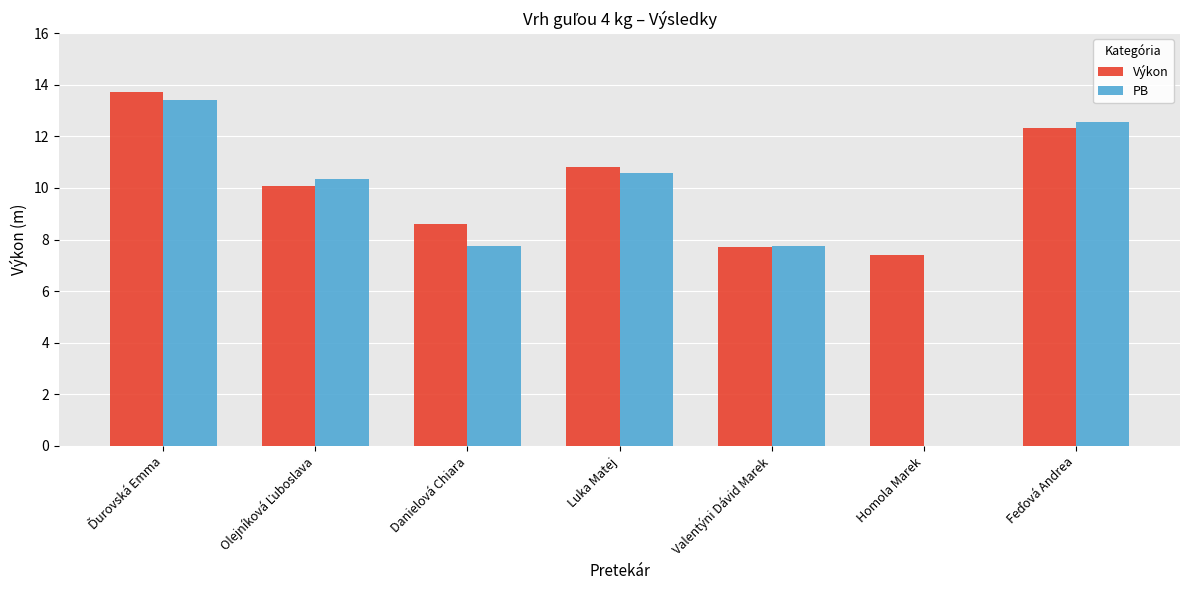

What is the highest value of the Výkon series?

13.7